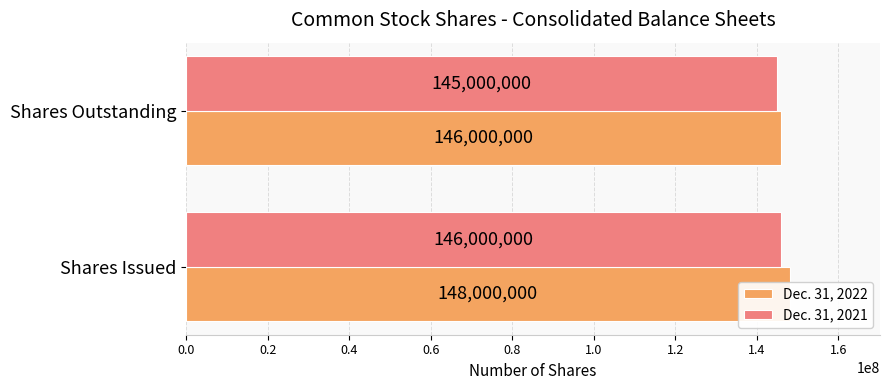

At how many categories does at least one series exceed 147653548?

1